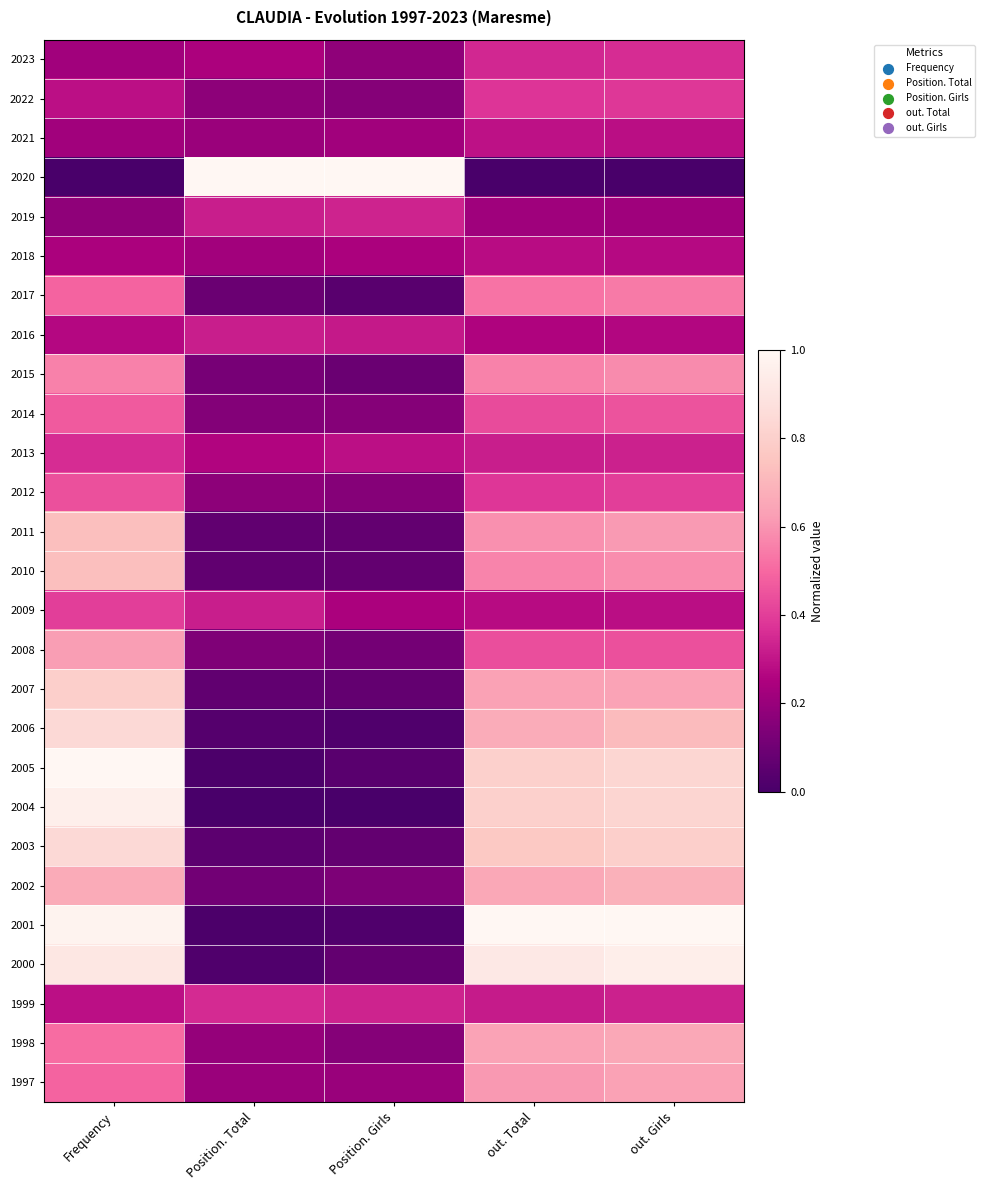

Which category has the lowest value across all series?

Frequency